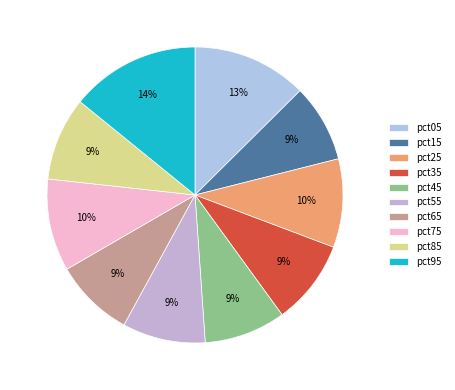

Is pct85 the majority of the pie?

No